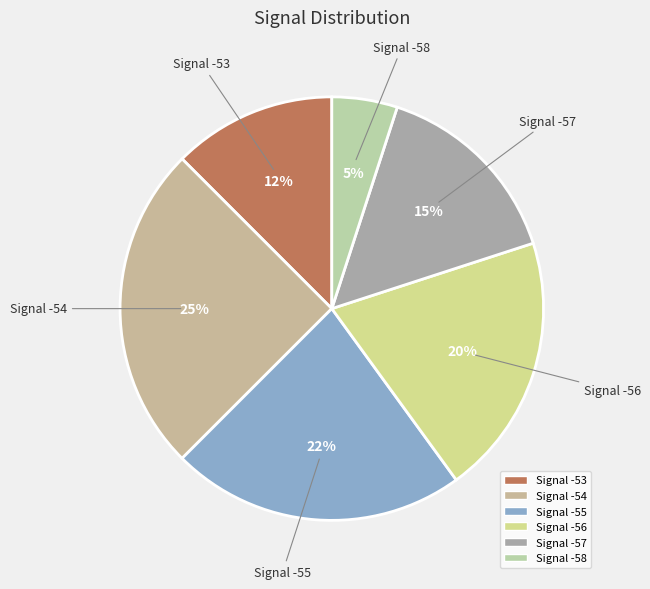

Is there any slice that represents more than half of the pie?

No